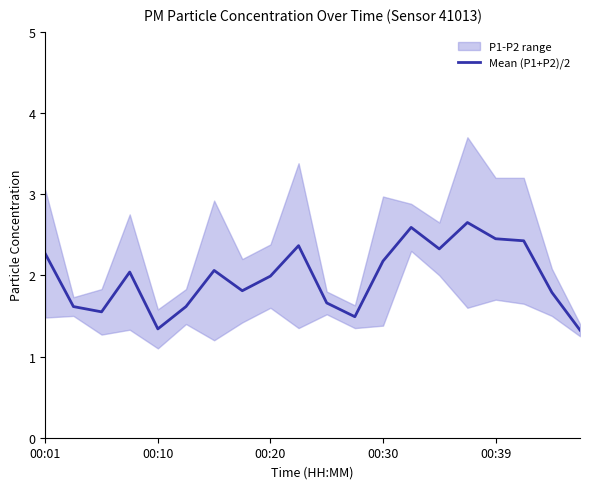

What is the highest value of the Mean (P1+P2)/2 series?

2.7